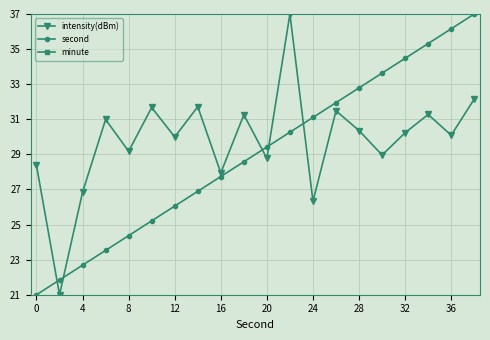

True or false: intensity(dBm) has more than 2 points higher than both neighbors.

True